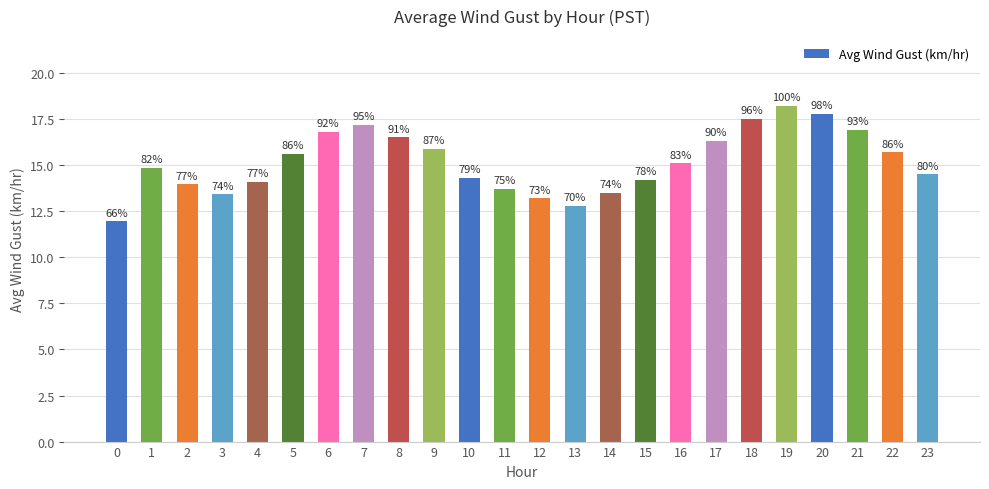

True or false: the data shows 17.3 at 0.

False